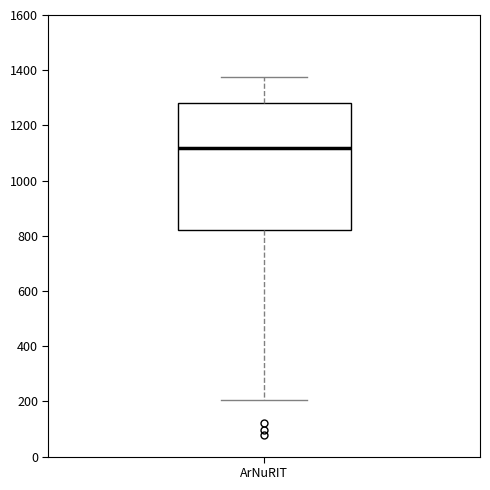

Read this box plot against the y-axis: the position of the median line, the range covered by the box, and the ends of both whiskers. The values are not printed on the chart, so give them approximately, as read against the axis.

median 1120, box 820 to 1280, whiskers 200 to 1380